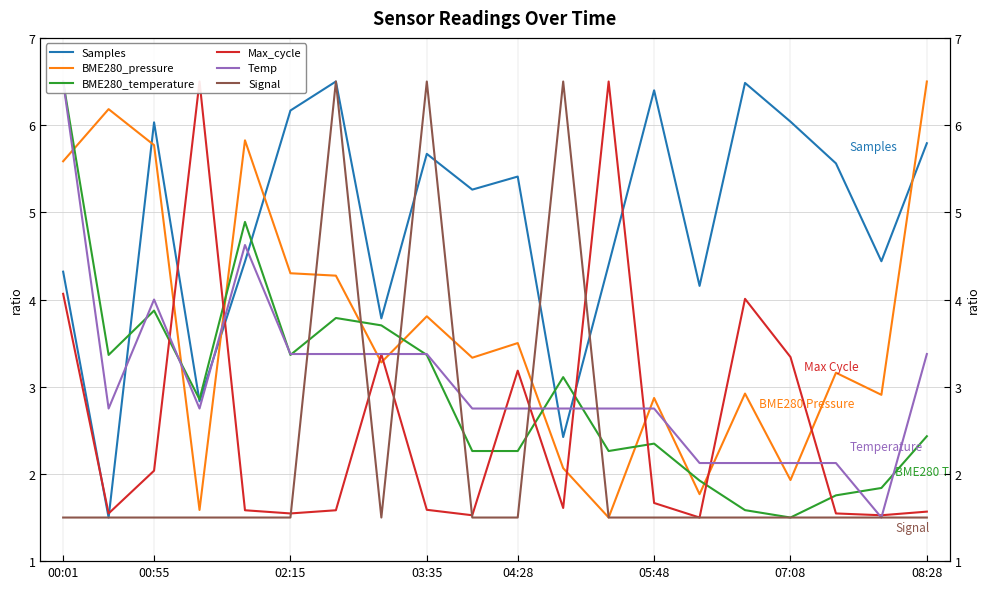

Does the chart display data point markers on the line(s)?

No